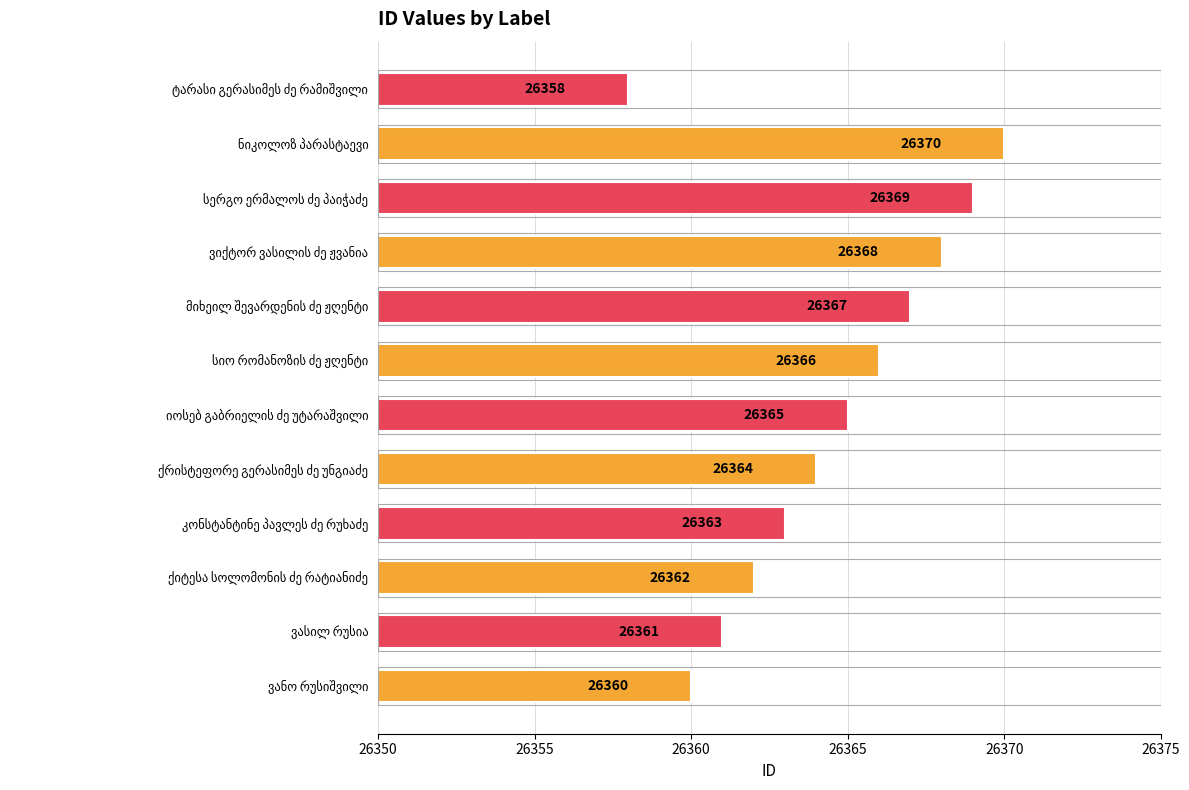

What is the difference between the second highest and second lowest values?

9